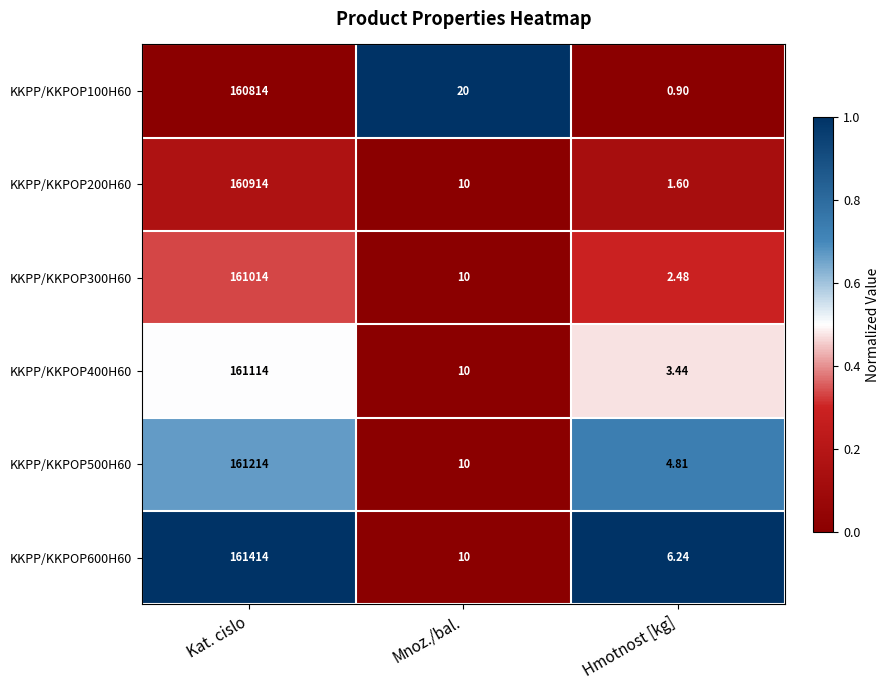

What is the total value across all series at Hmotnost [kg]?

19.5